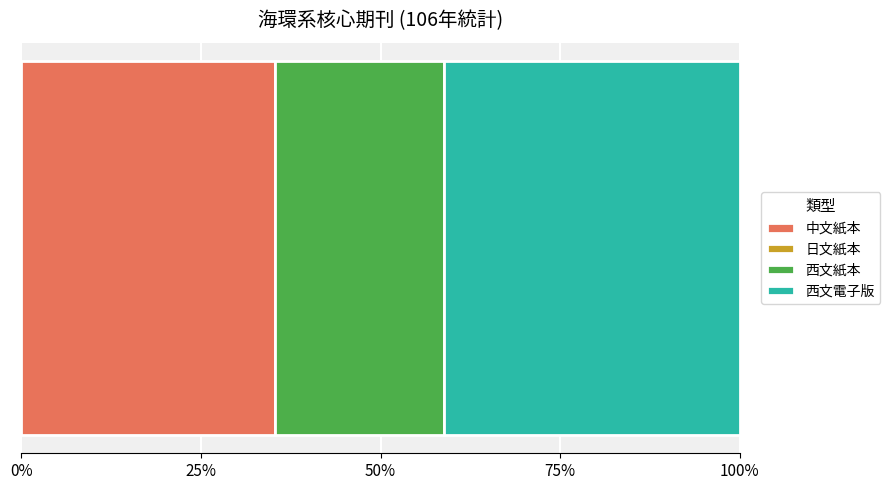

What is the maximum value for 中文紙本?

35.3